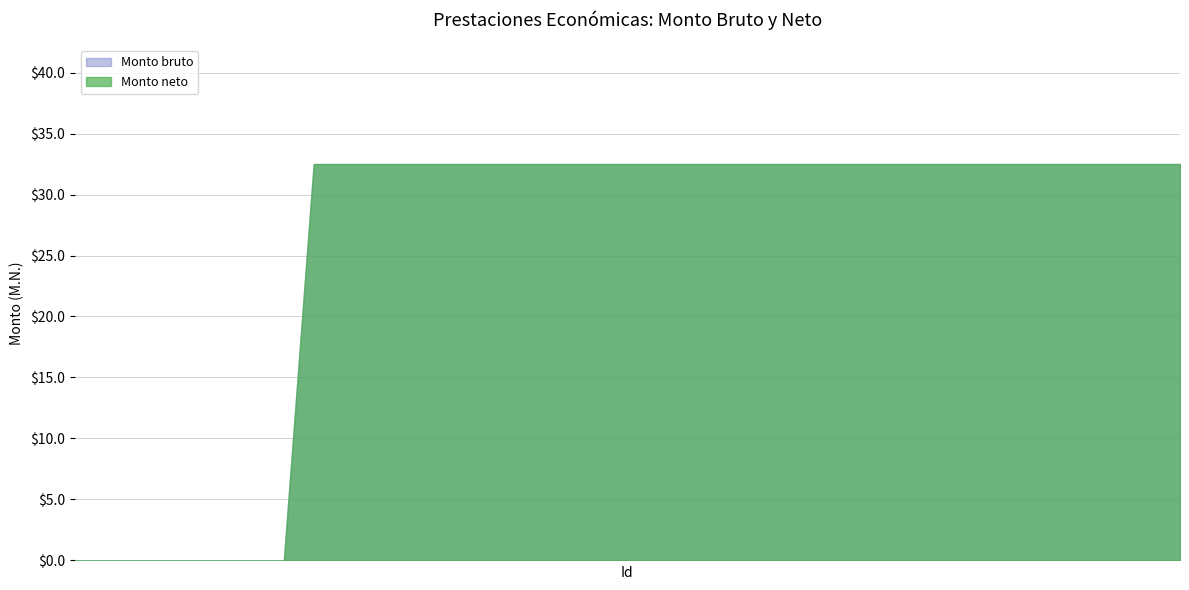

Is it true that Monto neto equals 48.4 at 10?

False